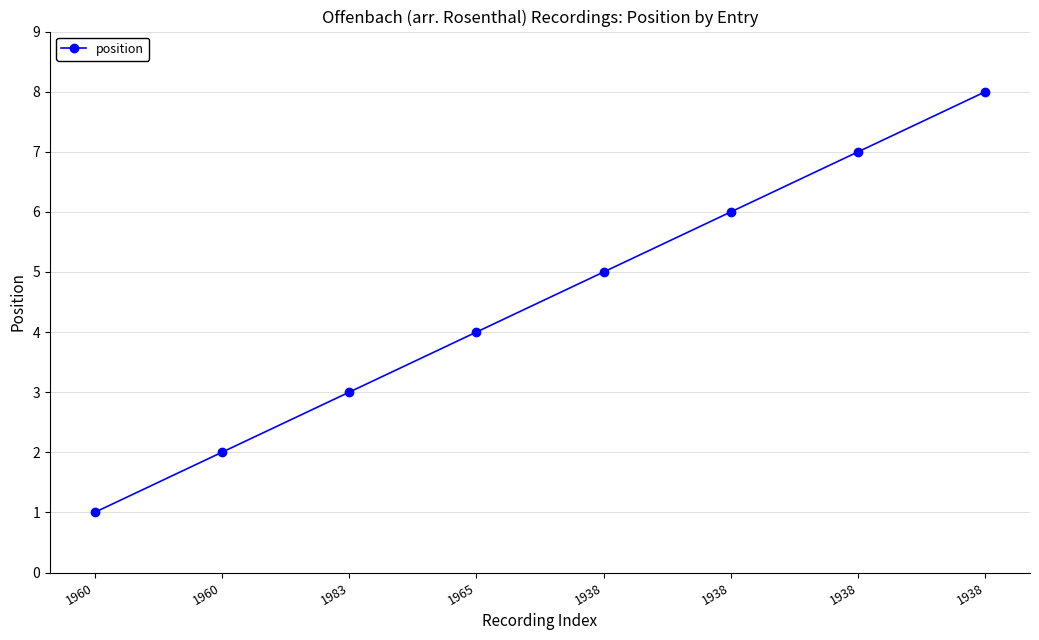

The value at 1960 is 2. True or false?

True